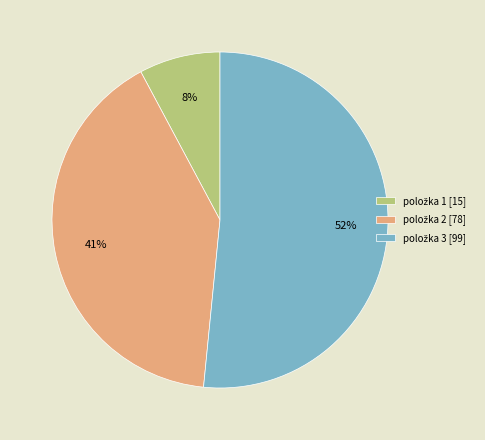

To the nearest percent, what is the average slice percentage?

33%